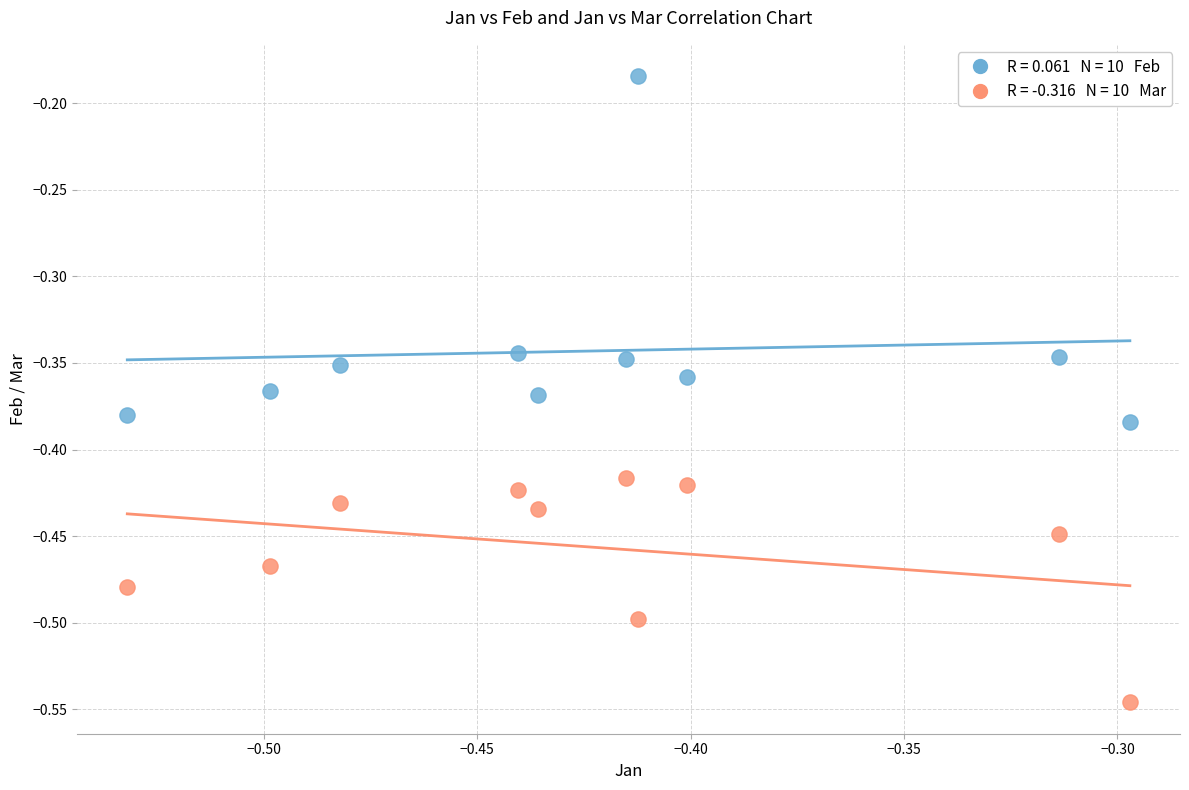

Across all data points, what is the range of Y values (max minus min)?

0.4